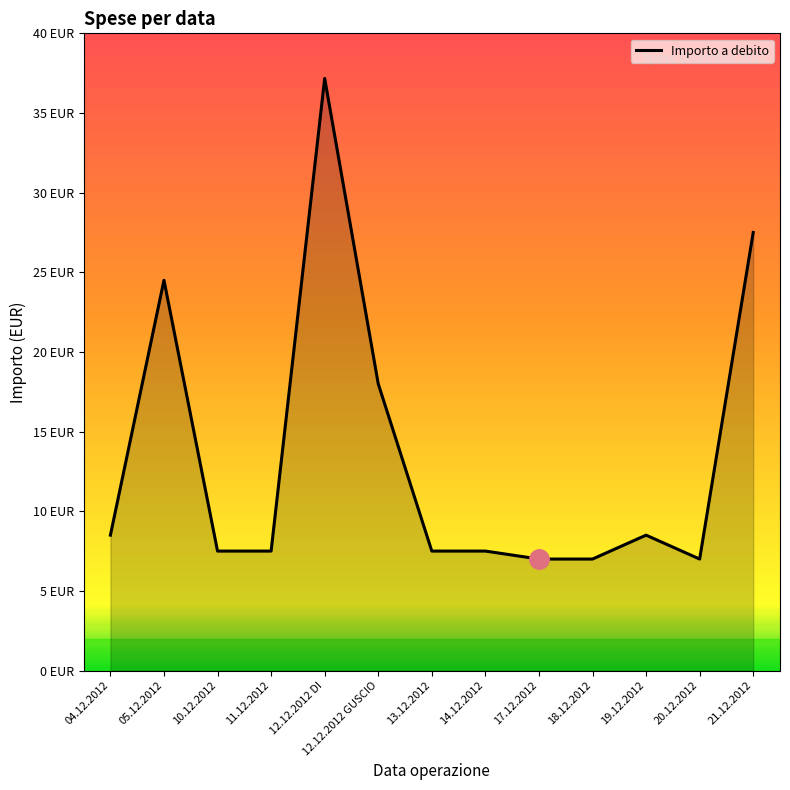

Does the chart display data point markers on the line(s)?

No